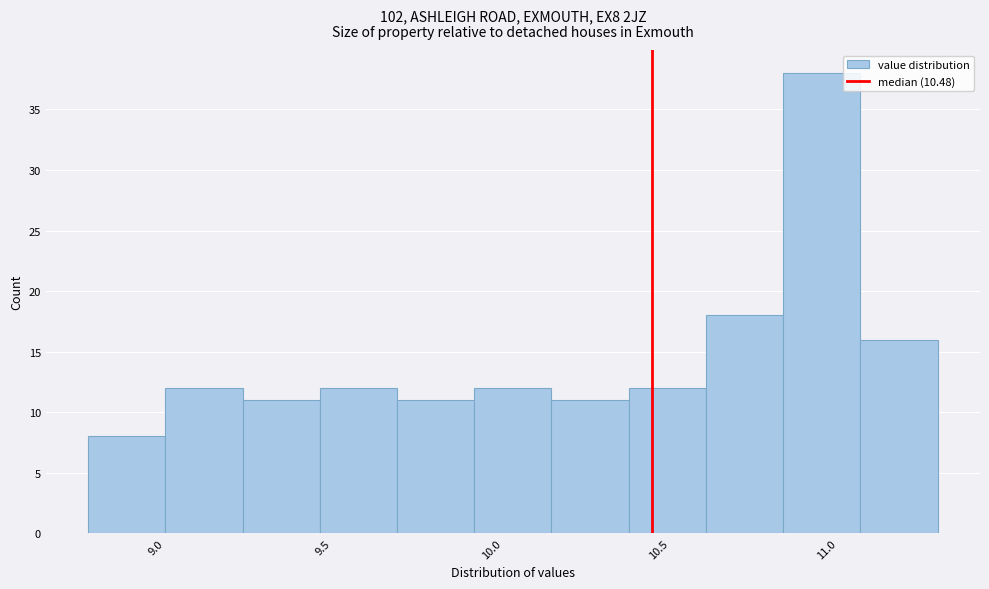

Which range on the x-axis has the tallest bar?

10.87 to 11.10